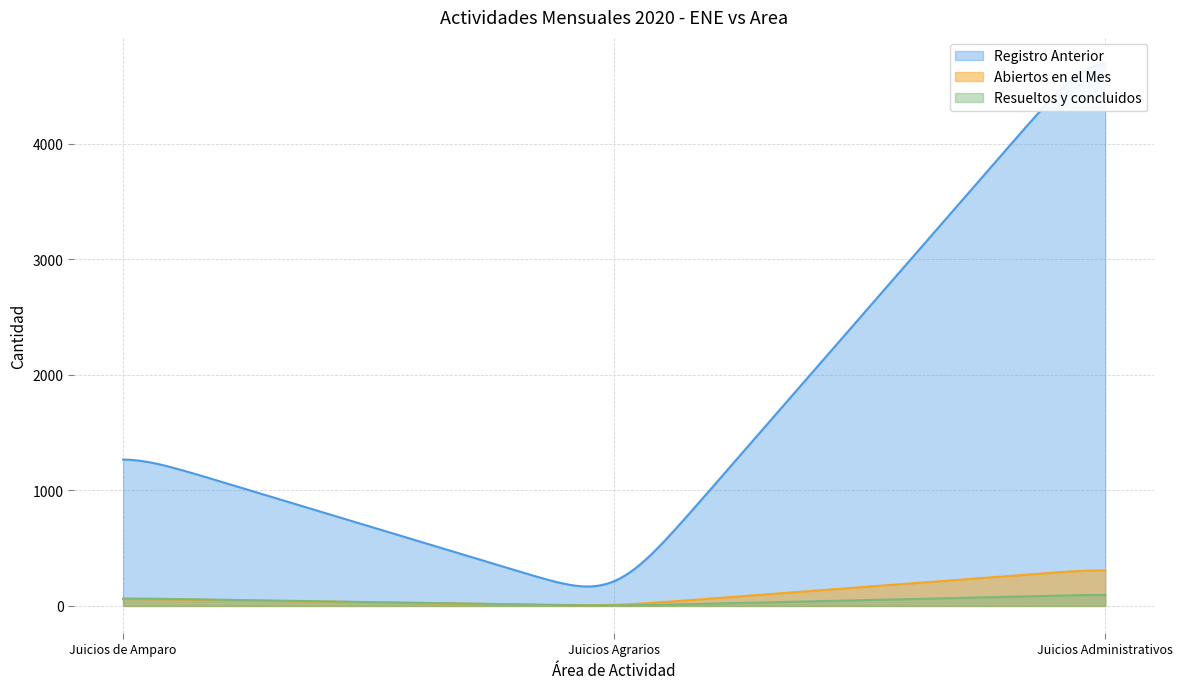

What is the approximate value of Abiertos en el Mes at Juicios Administrativos, to the nearest 5?

325